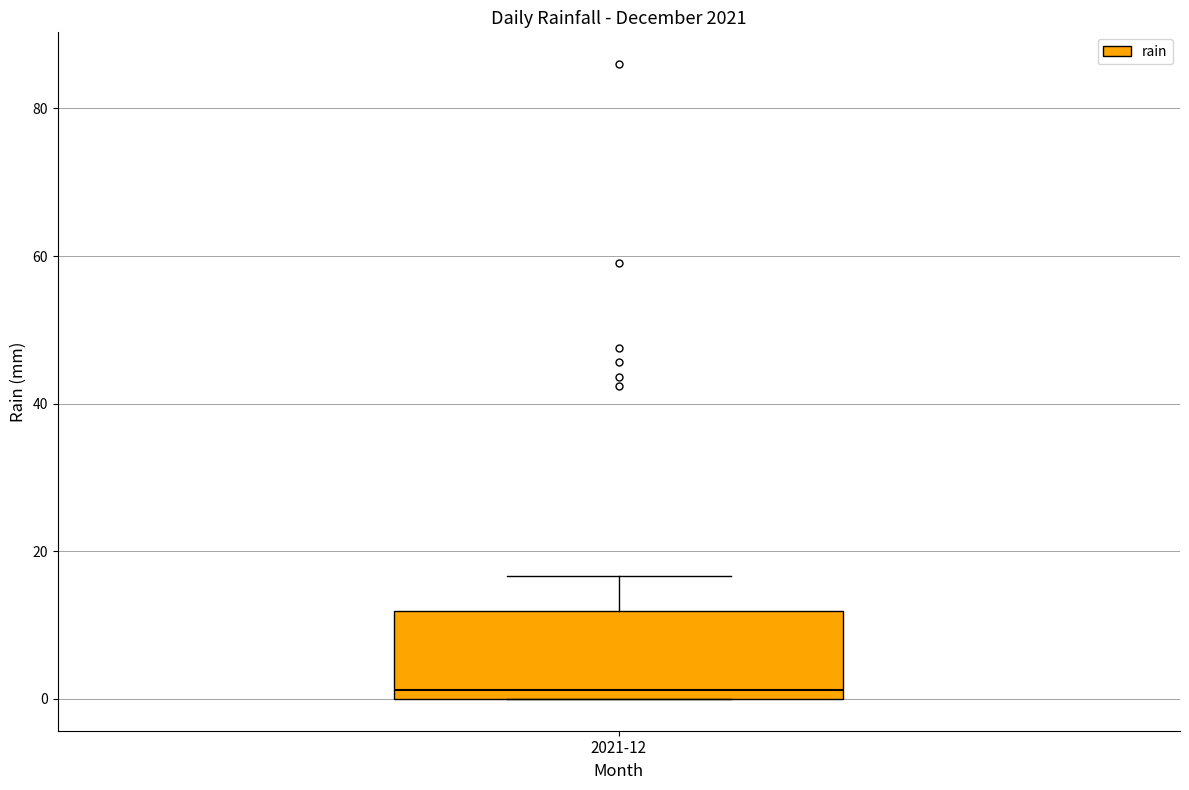

Where is the upper edge of the box for 2021-12 on the y-axis? The values are not printed on the chart, so give them approximately, as read against the axis.

12